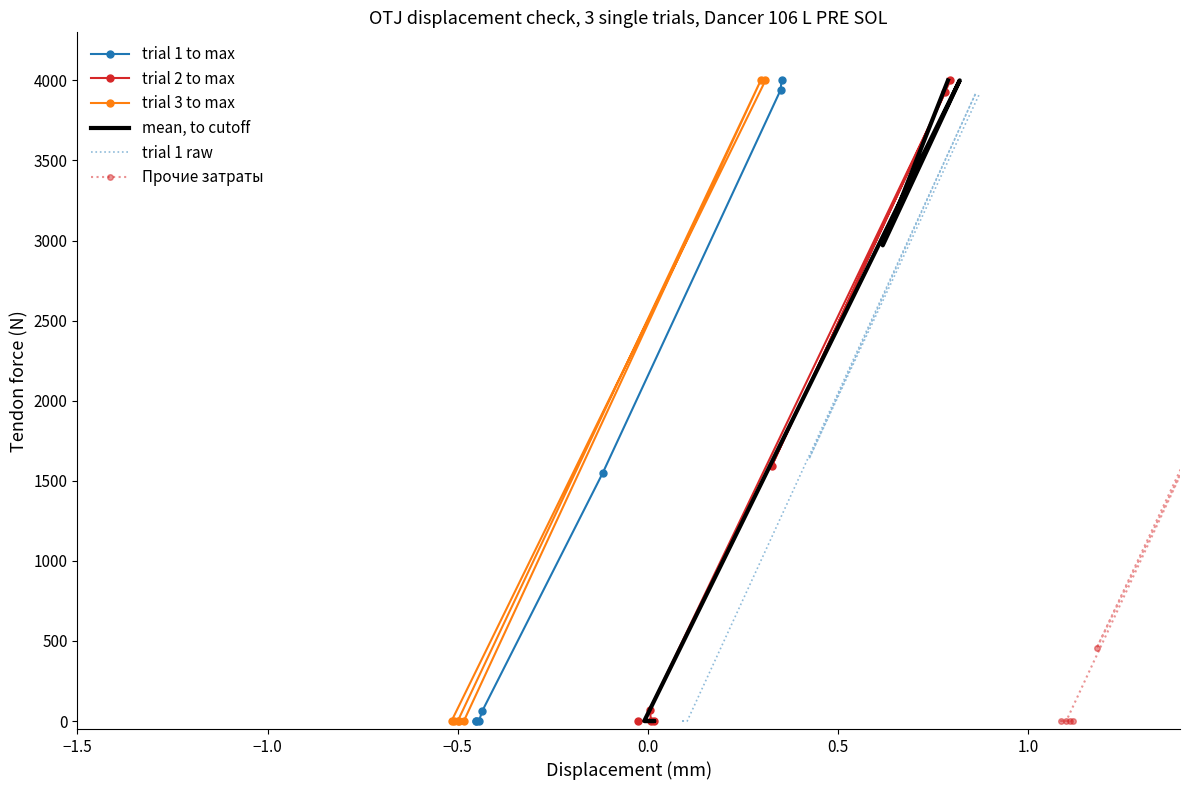

At how many categories does at least one series exceed 1120?

4